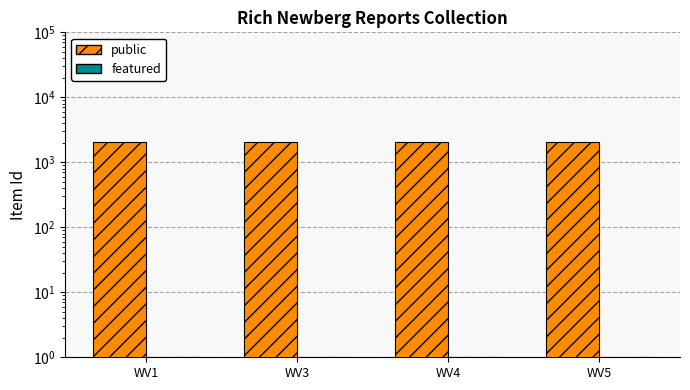

At WV3, list the series in order from largest to smallest.

public, featured